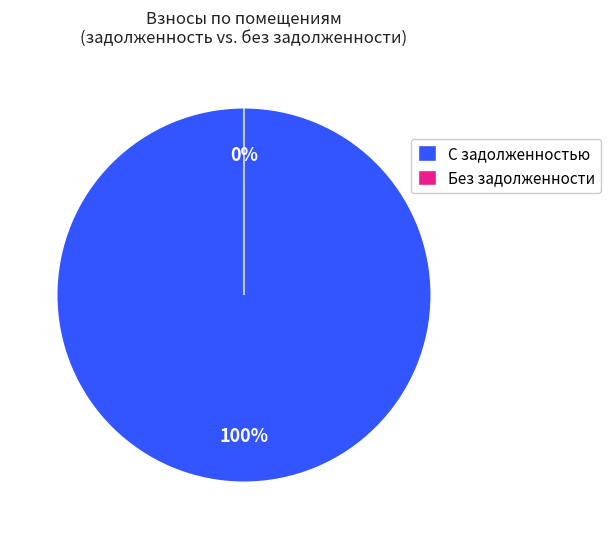

Is there a majority slice in this chart?

No